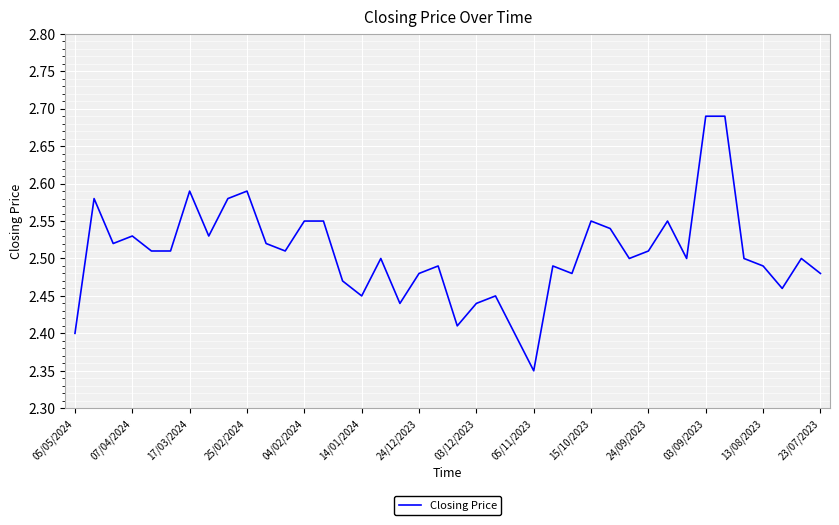

Which label corresponds to the smallest value in the chart?

05/11/2023